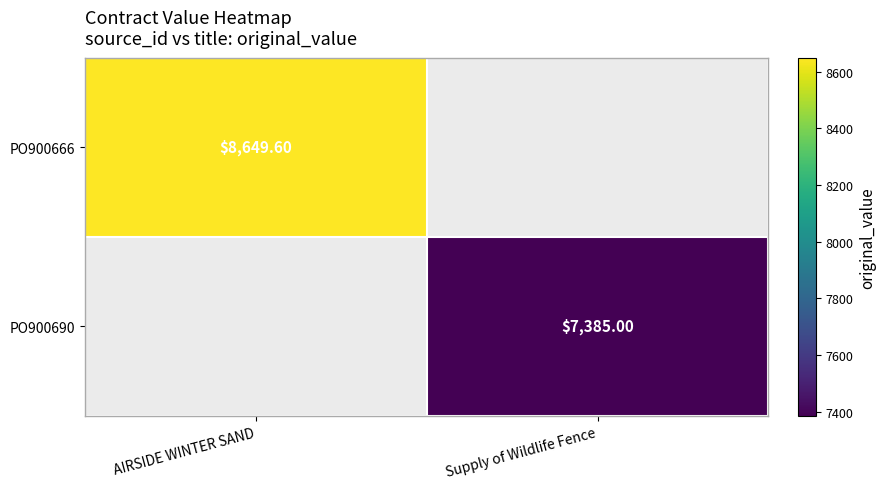

Is the value of PO900690 at AIRSIDE WINTER SAND greater than the value of PO900666 at AIRSIDE WINTER SAND?

No